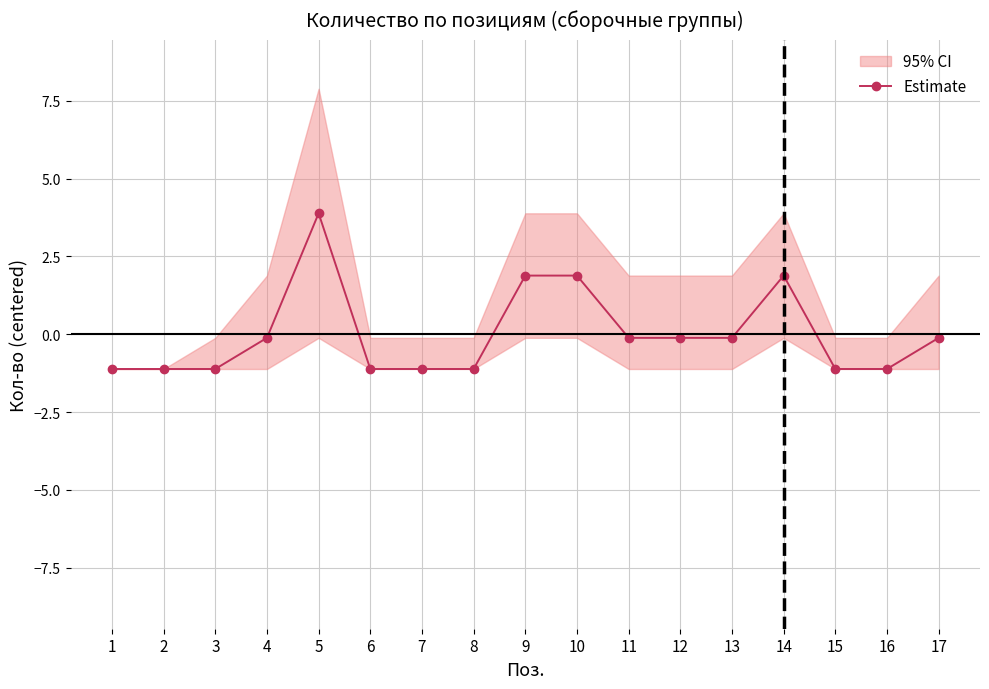

Reading left to right, what are all the values shown in this chart?

-1.1	-1.1	-1.1	-0.1	3.9	-1.1	-1.1	-1.1	1.9	1.9	-0.1	-0.1	-0.1	1.9	-1.1	-1.1	-0.1